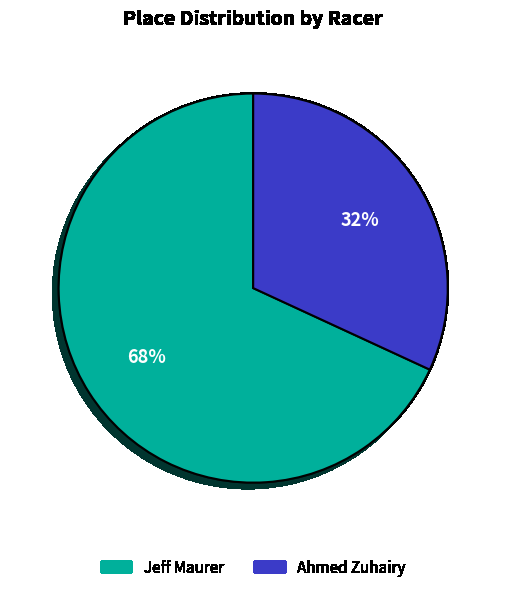

Is the sum of Jeff Maurer and Ahmed Zuhairy greater than half?

Yes